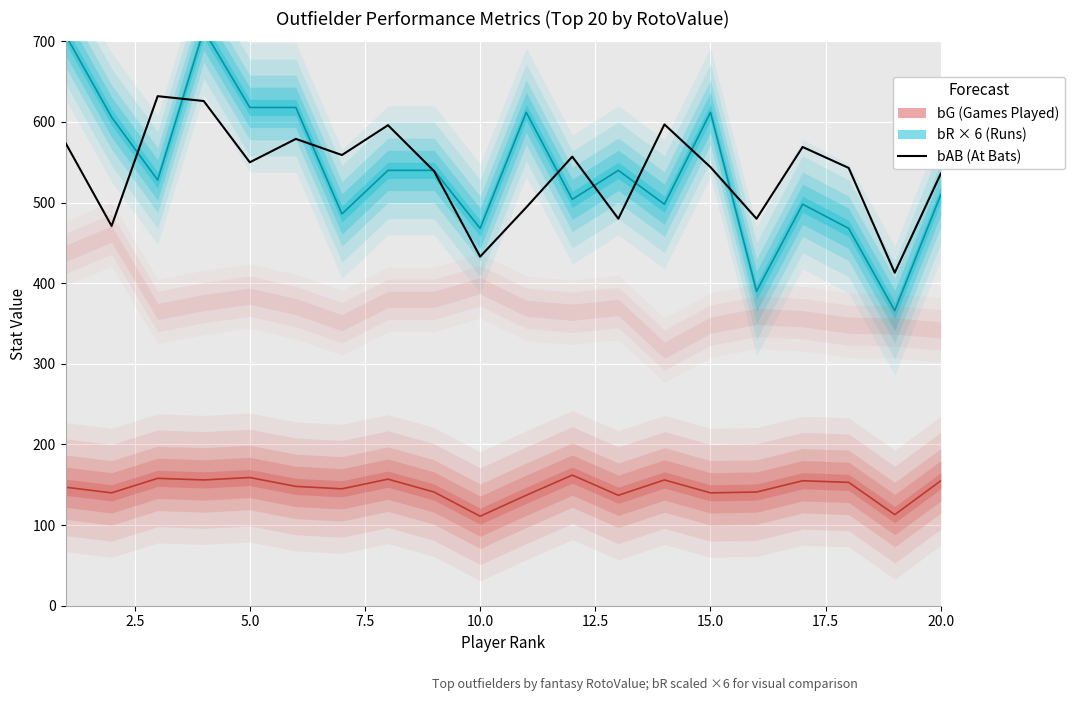

True or false: bG (Games) has more than 0 points higher than both neighbors.

True